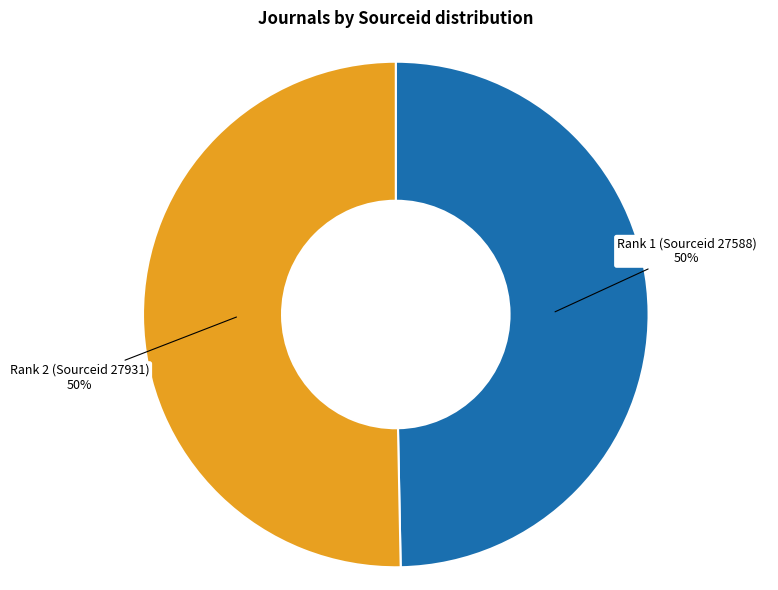

To the nearest percent, what is the average slice percentage?

50%